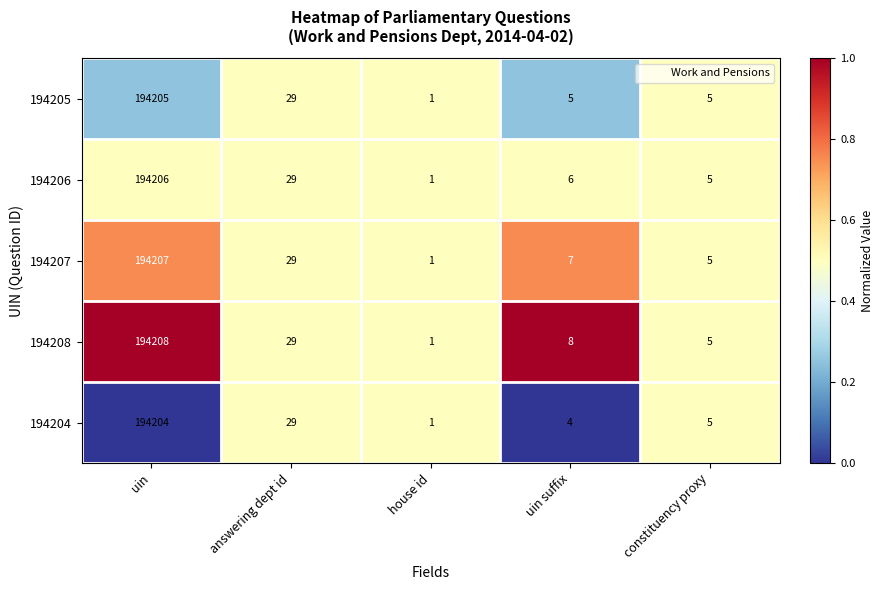

The value of 194206 at uin is 194206. True or false?

True